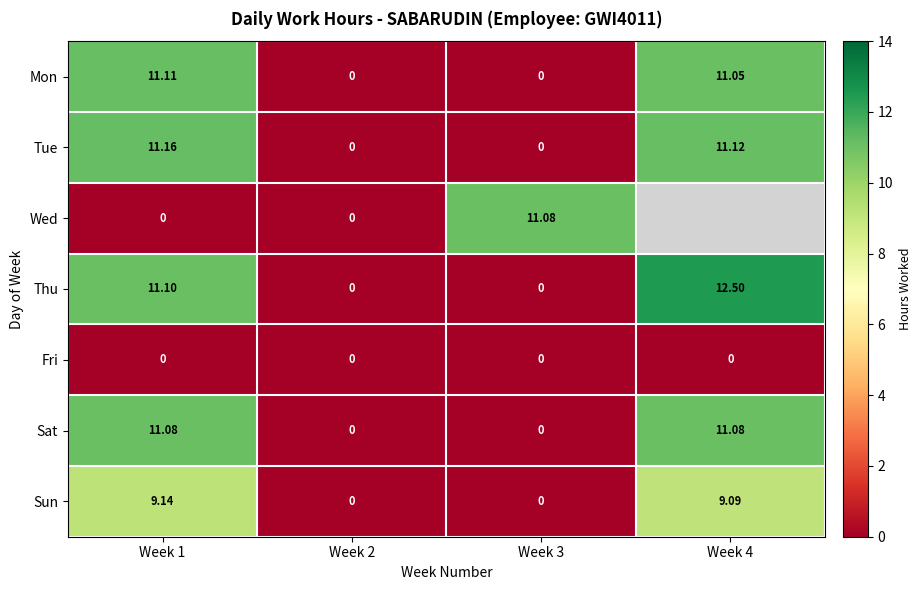

Between Week 4 and Week 2, which is larger?

Week 4